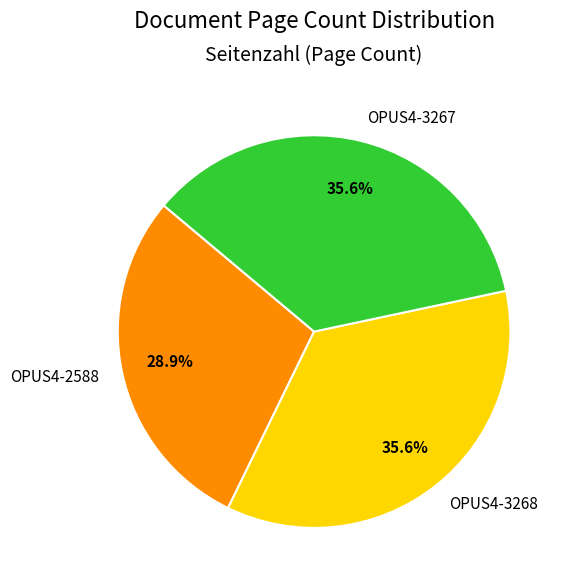

How many slices are in this pie chart?

3